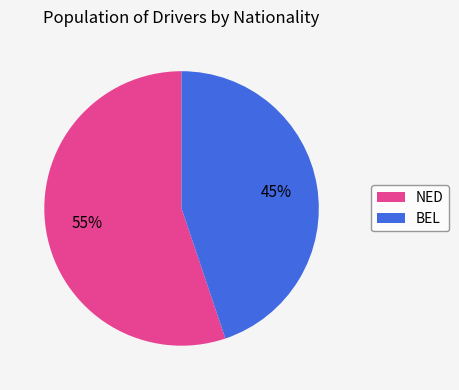

Between BEL and NED, which is larger?

NED